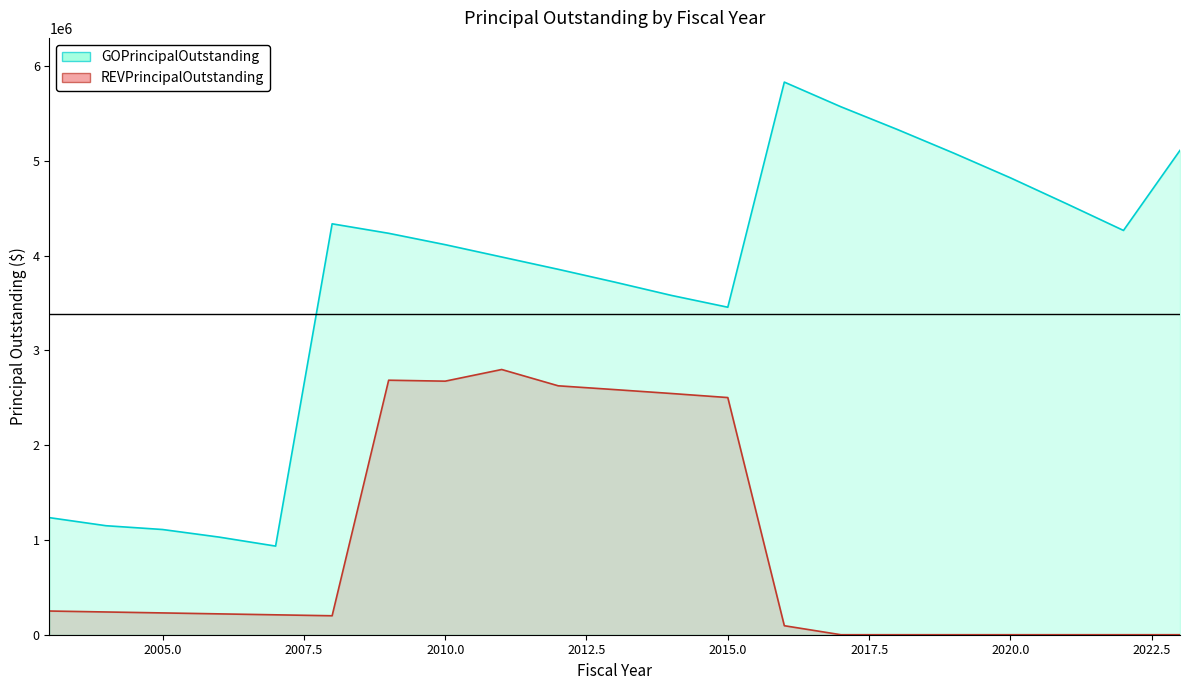

What is the total value across all series at 2004?

1390000